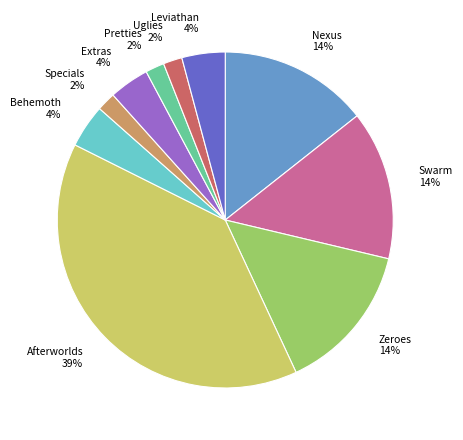

Which slice is the largest?

Afterworlds